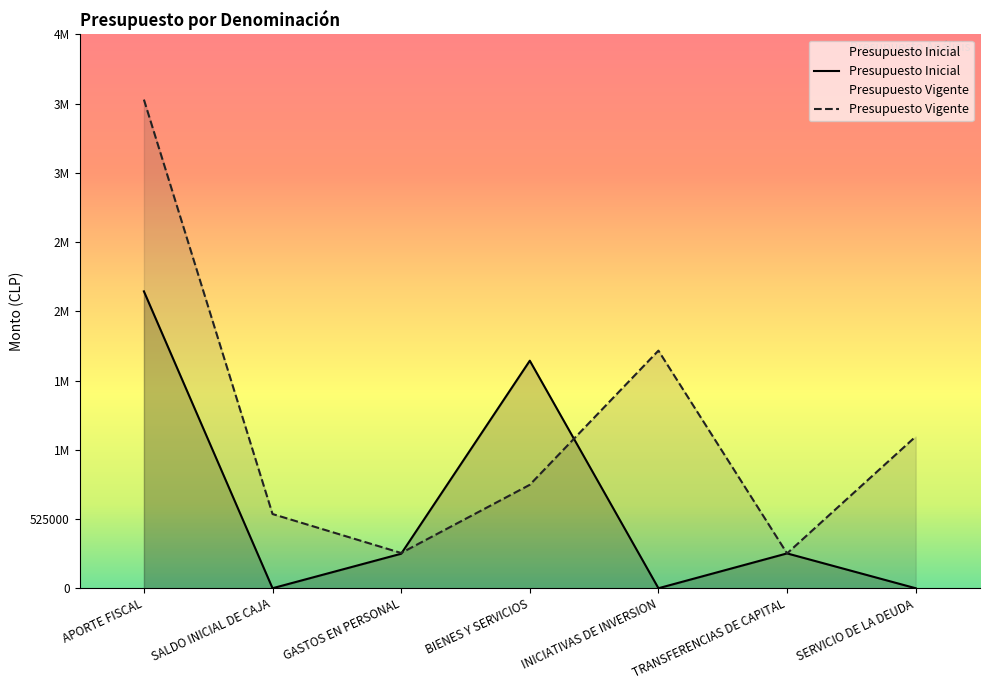

Where does the Presupuesto Vigente series first go above 784607?

APORTE FISCAL